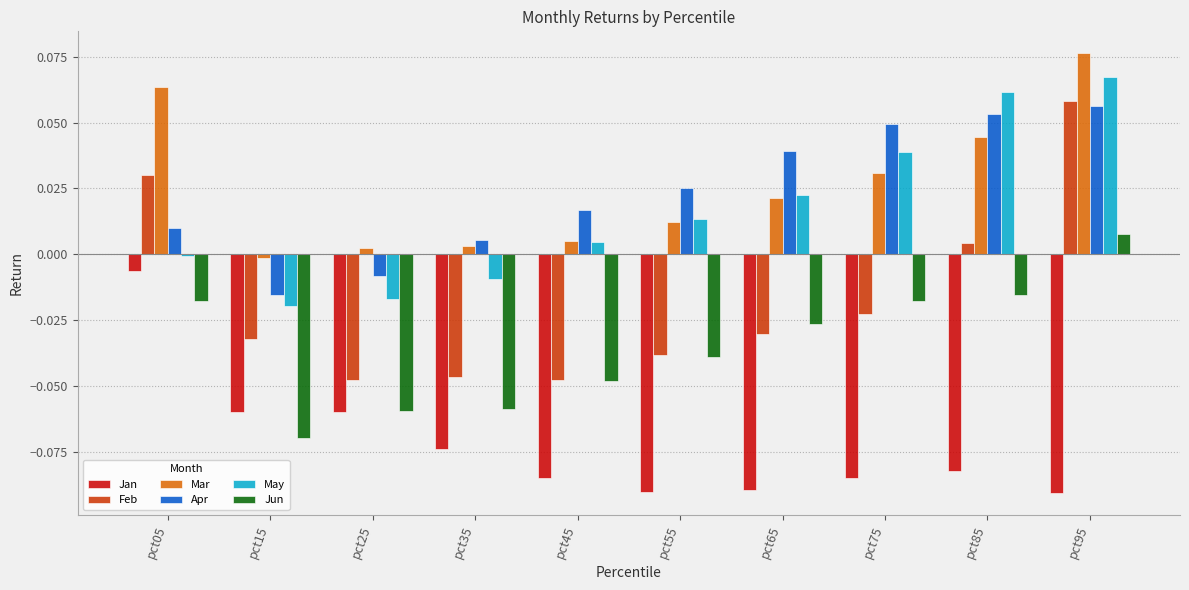

Which series has the widest spread of values?

Feb